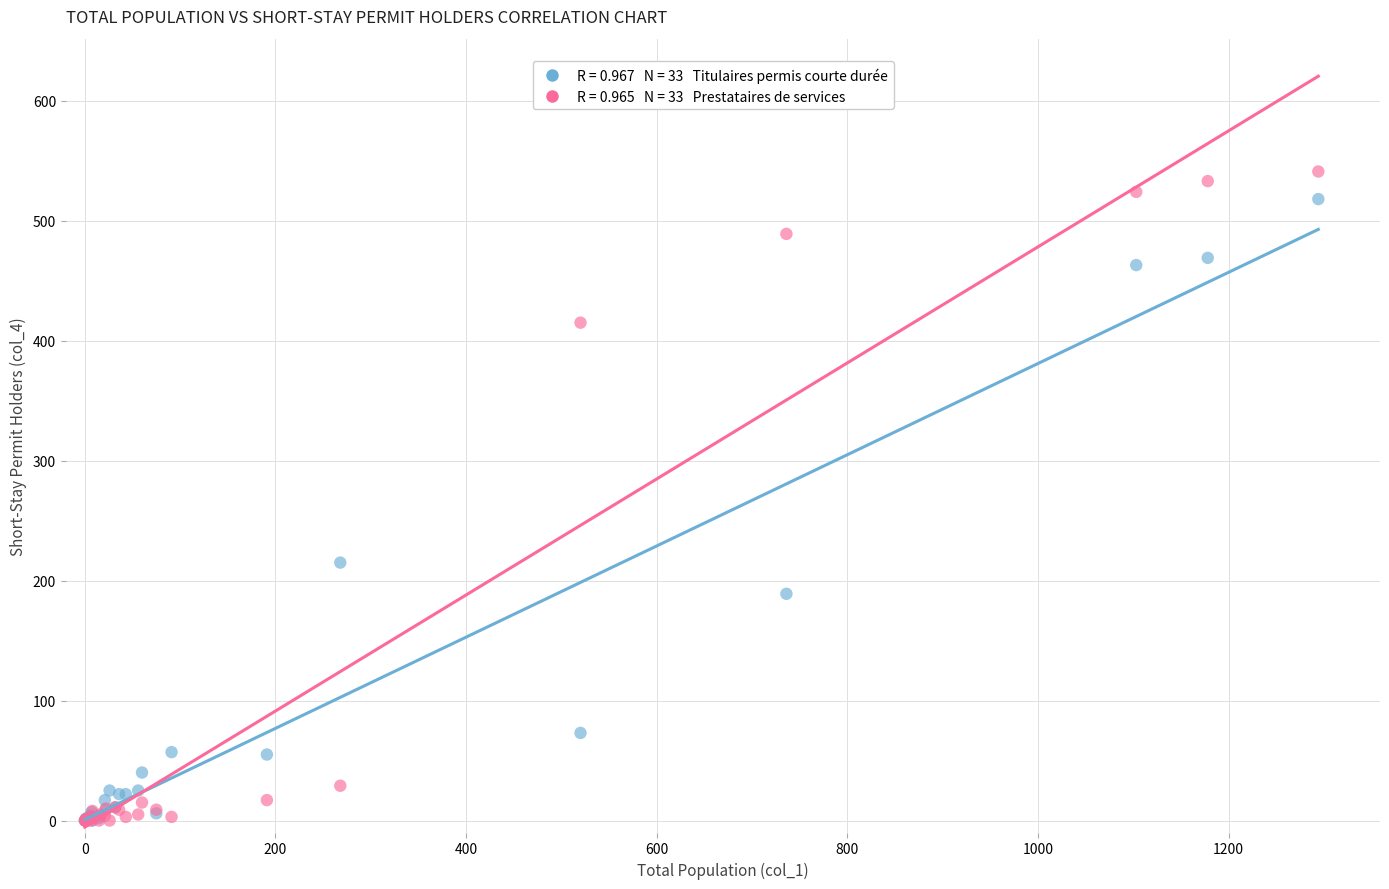

Across all series, what Y value is closest to 270?

215